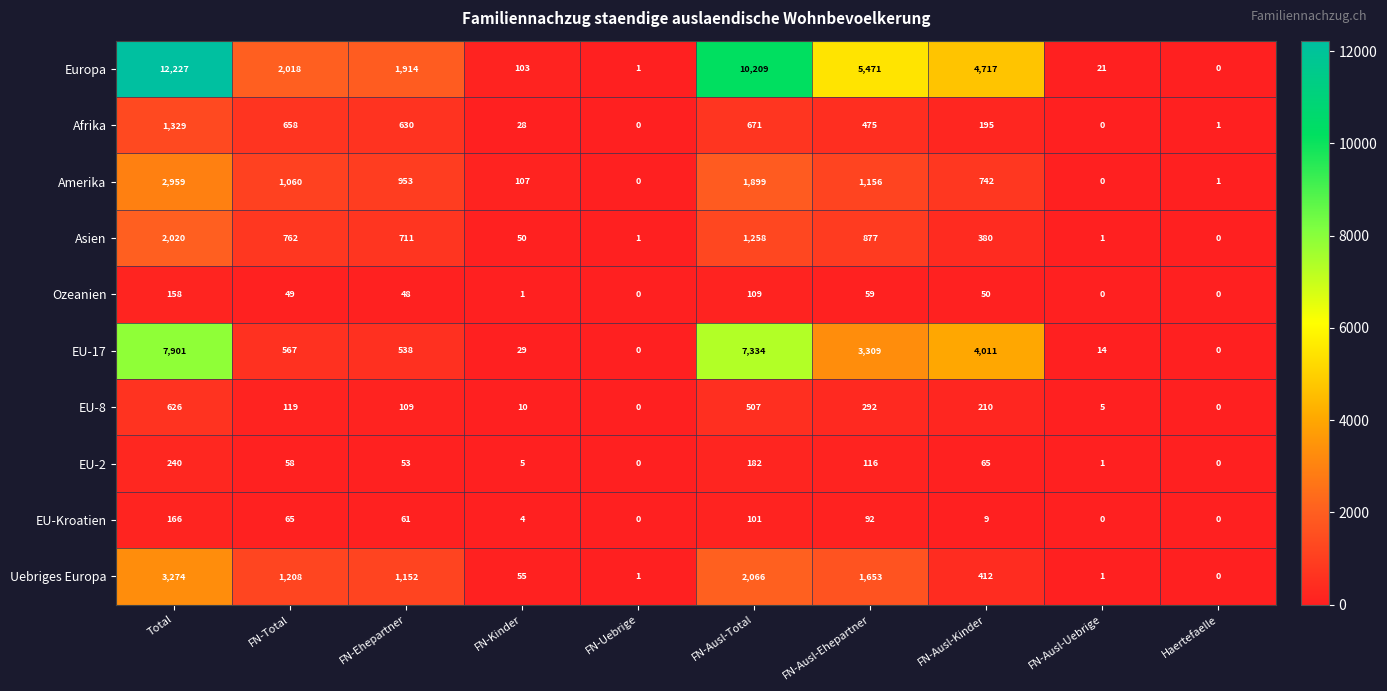

What is the maximum value shown in the chart?

12227